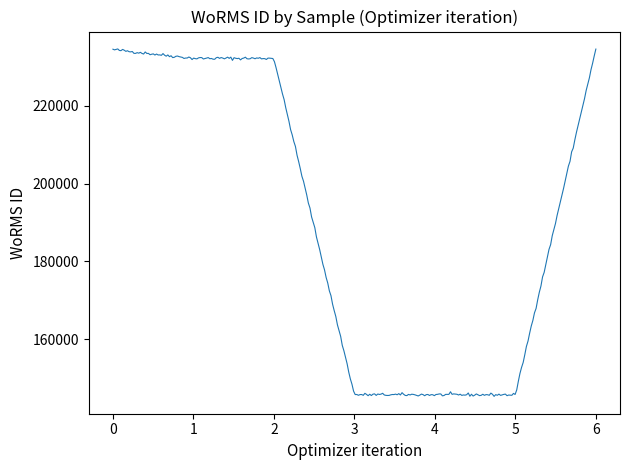

What is the smallest value displayed?

145316.0